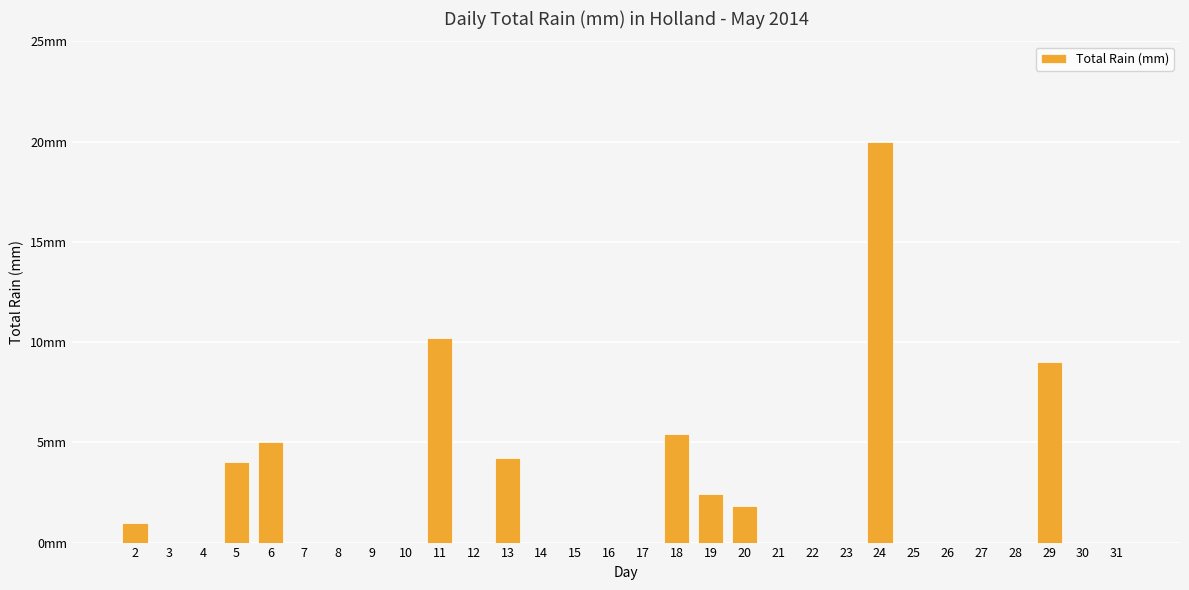

What is the difference between the second highest and second lowest values?

10.2